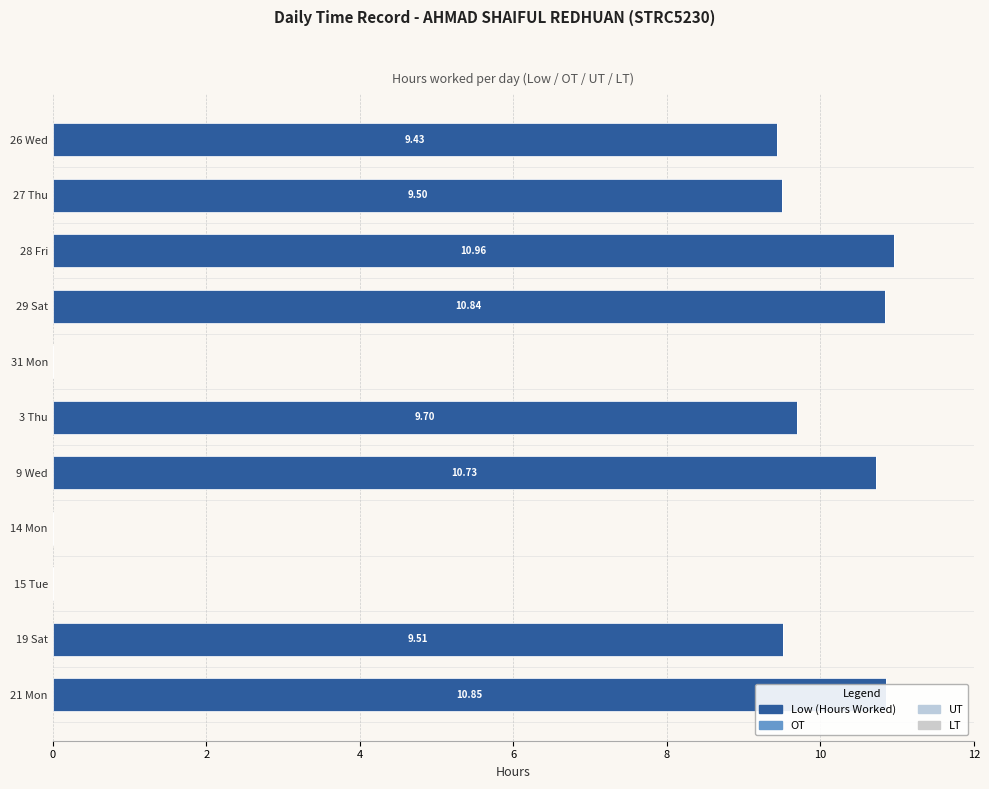

Count the number of values greater than 9.

8